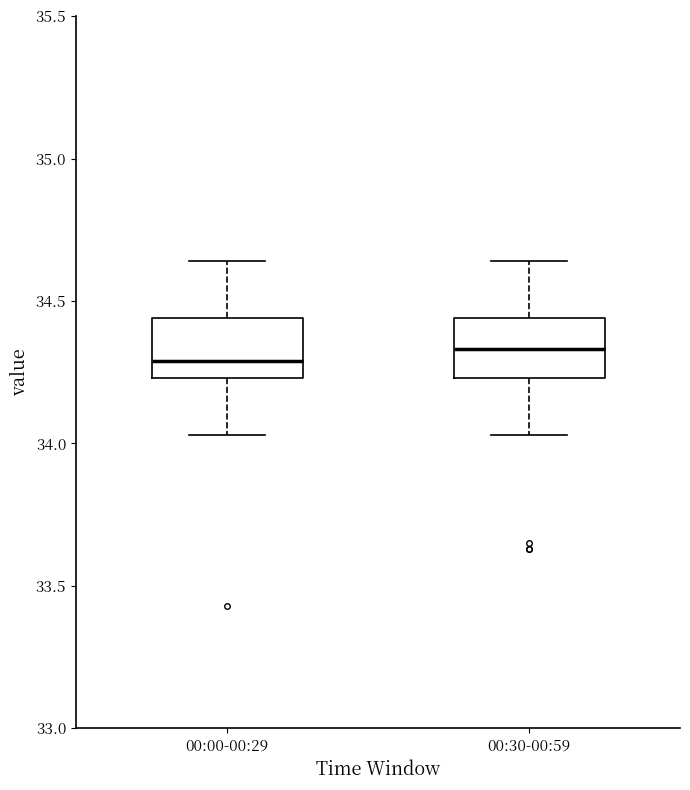

Reading left to right, read every box against the y-axis: the position of its median line, the range the box covers, and the ends of its whiskers. The values are not printed on the chart, so give them approximately, as read against the axis.

00:00-00:29: median 34.30, box 34.25 to 34.45, whiskers 34.05 to 34.65
00:30-00:59: median 34.35, box 34.25 to 34.45, whiskers 34.05 to 34.65